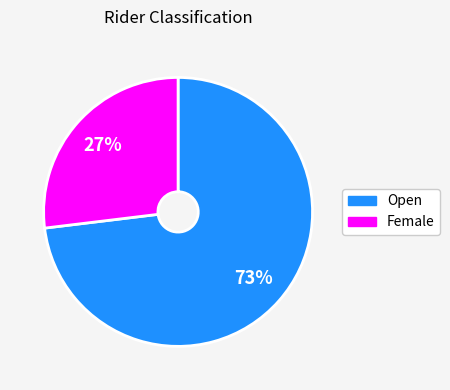

Does any single category account for the majority?

Yes